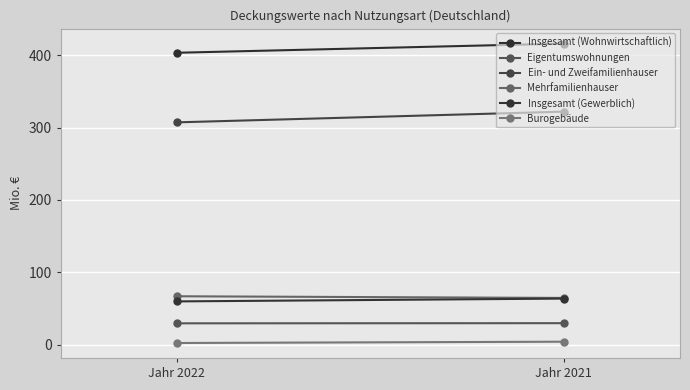

At how many categories does at least one series exceed 385?

2